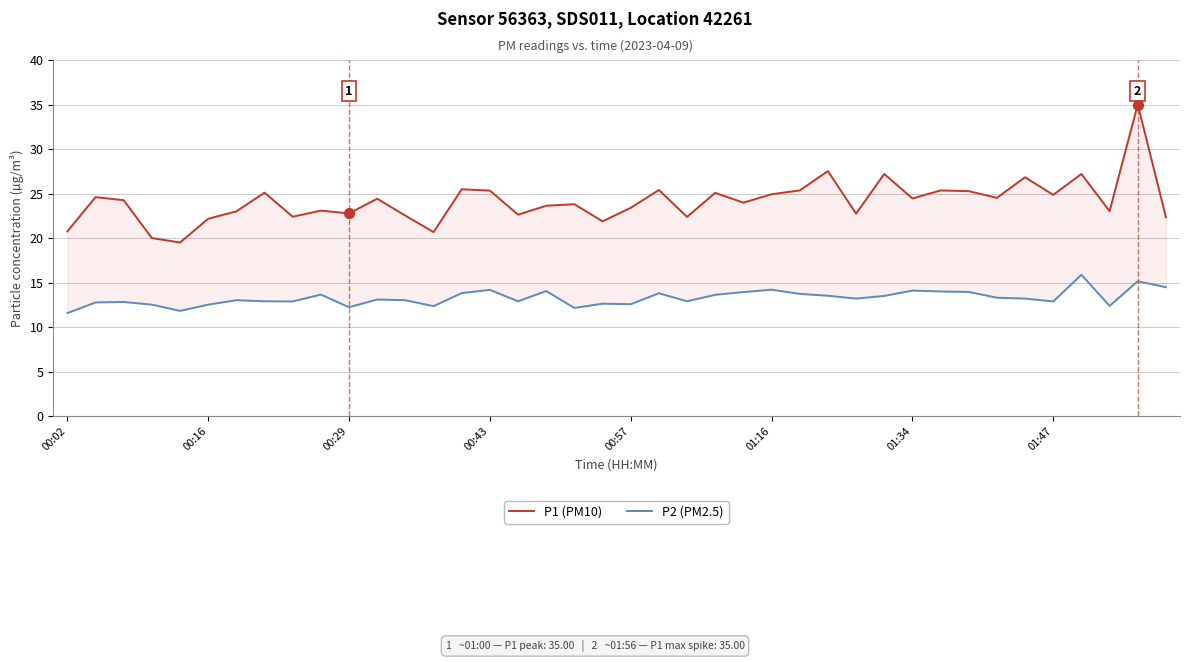

Is the value of P2 (PM2.5) at 01:47 greater than the value of P1 (PM10) at 01:34?

No